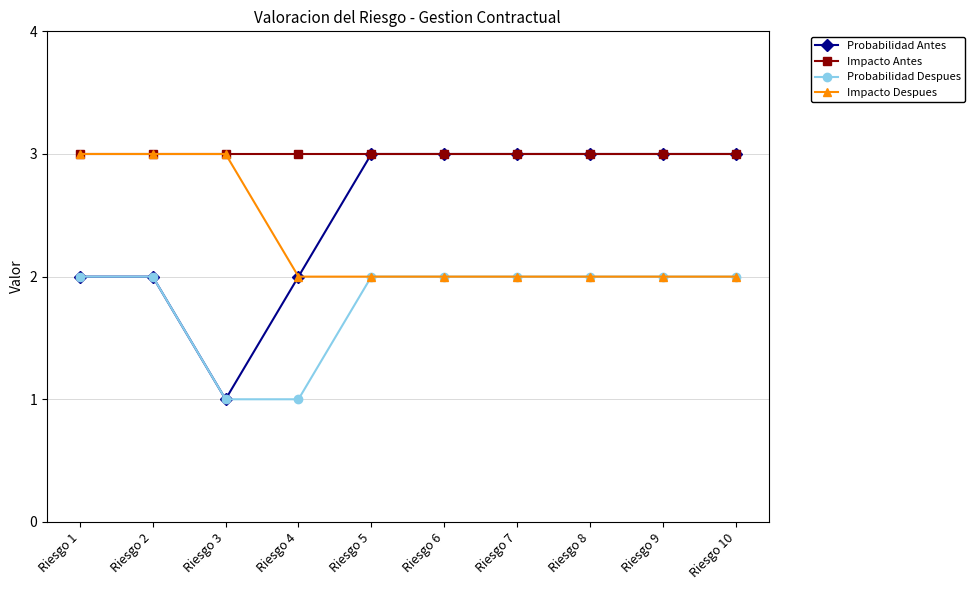

Reading left to right, extract all data points from this chart.

Probabilidad Antes: 2	2	1	2	3	3	3	3	3	3
Impacto Antes: 3	3	3	3	3	3	3	3	3	3
Probabilidad Despues: 2	2	1	1	2	2	2	2	2	2
Impacto Despues: 3	3	3	2	2	2	2	2	2	2